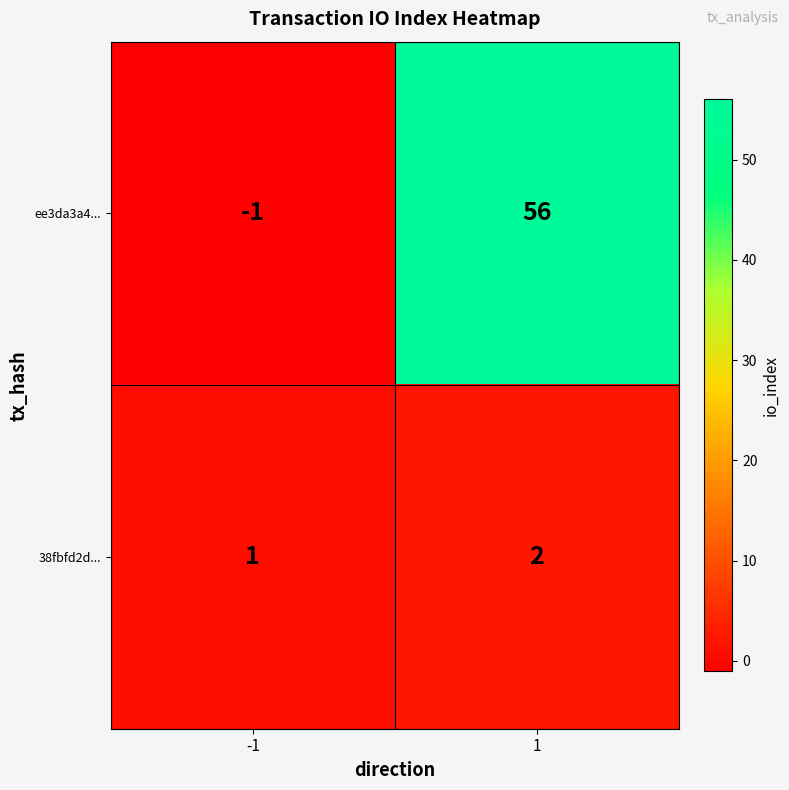

True or false: ee3da3a4... has a value of -2 at -1.

False